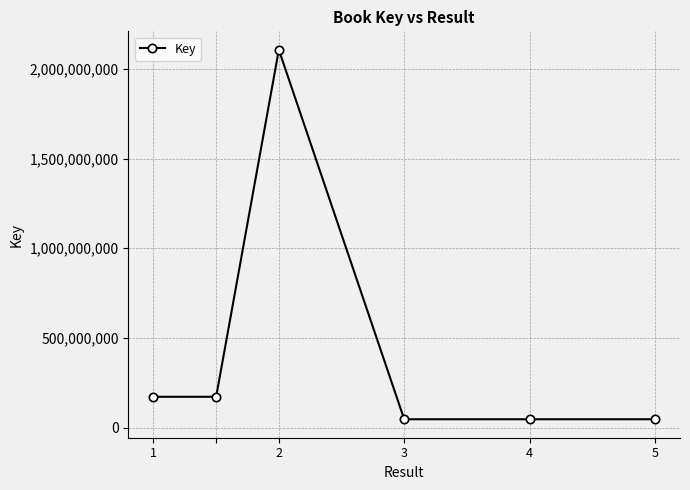

True or false: the data has more than 2 interior local peaks.

False